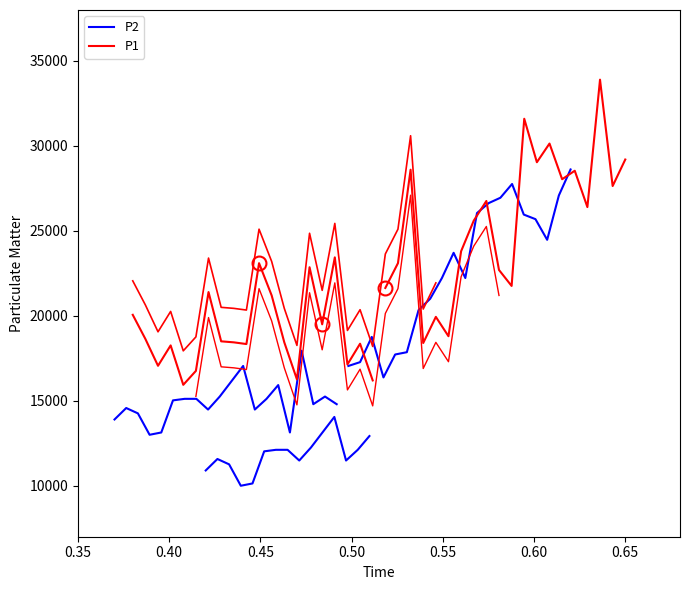

Is this an area chart (filled region under the line)?

No